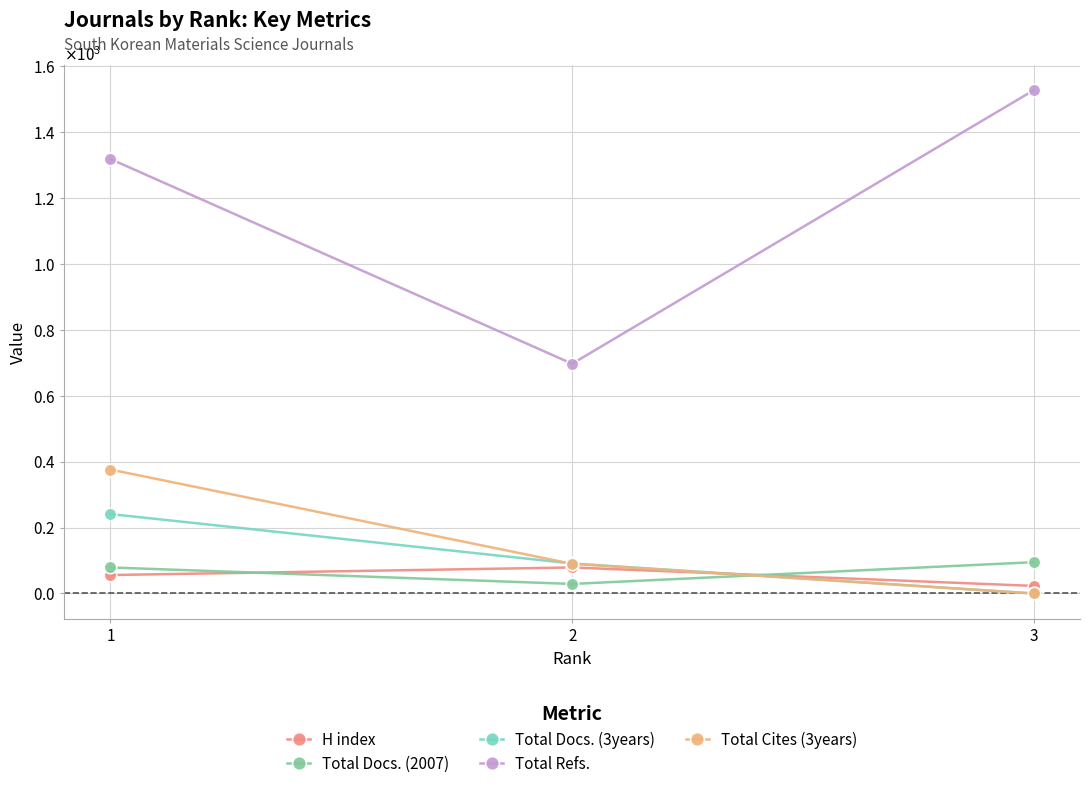

Between 2 and 3, which is larger?

2